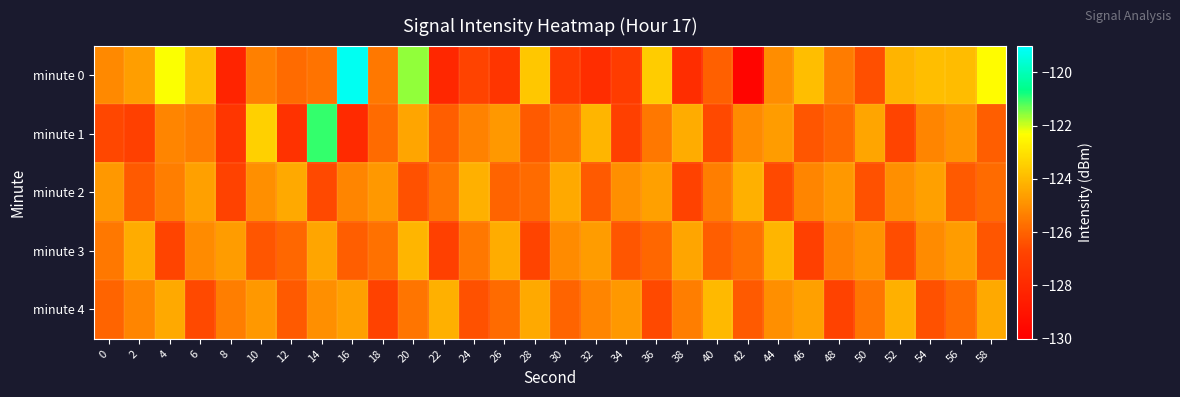

Reading left to right, list all the values displayed in this chart.

minute 0: 0=-125.1	2=-124.7	4=-122.3	6=-123.9	8=-128.3	10=-125.4	12=-125.8	14=-125.6	16=-119.2	18=-125.5	20=-121.6	22=-128.1	24=-126.7	26=-127.5	28=-123.7	30=-127.1	32=-127.8	34=-127.1	36=-123.5	38=-127.8	40=-126.1	42=-129.7	44=-125.0	46=-123.9	48=-125.4	50=-126.5	52=-124.1	54=-123.9	56=-123.9	58=-122.4
minute 1: 0=-126.6	2=-126.9	4=-125.2	6=-125.4	8=-127.4	10=-123.5	12=-127.6	14=-121.0	16=-127.9	18=-125.8	20=-124.5	22=-126.1	24=-125.3	26=-124.8	28=-126.2	30=-125.7	32=-124.1	34=-126.9	36=-125.5	38=-124.3	40=-126.6	42=-125.1	44=-124.7	46=-126.3	48=-125.9	50=-124.5	52=-126.7	54=-125.2	56=-124.9	58=-126.1
minute 2: 0=-124.8	2=-126.2	4=-125.4	6=-124.6	8=-126.8	10=-125.0	12=-124.4	14=-126.6	16=-125.2	18=-124.8	20=-126.4	22=-125.6	24=-124.2	26=-126.0	28=-125.8	30=-124.4	32=-126.2	34=-125.0	36=-124.6	38=-126.8	40=-125.4	42=-124.2	44=-126.6	46=-125.2	48=-124.8	50=-126.4	52=-125.0	54=-124.6	56=-126.2	58=-125.8
minute 3: 0=-125.5	2=-124.3	4=-126.7	6=-125.1	8=-124.7	10=-126.3	12=-125.9	14=-124.5	16=-126.1	18=-125.7	20=-124.1	22=-126.9	24=-125.5	26=-124.3	28=-126.7	30=-125.1	32=-124.7	34=-126.3	36=-125.9	38=-124.5	40=-126.1	42=-125.7	44=-124.1	46=-126.9	48=-125.3	50=-124.9	52=-126.5	54=-125.1	56=-124.7	58=-126.3
minute 4: 0=-126.0	2=-125.2	4=-124.4	6=-126.6	8=-125.4	10=-124.8	12=-126.2	14=-125.0	16=-124.6	18=-126.8	20=-125.6	22=-124.2	24=-126.4	26=-125.8	28=-124.4	30=-126.0	32=-125.2	34=-124.8	36=-126.6	38=-125.4	40=-124.0	42=-126.2	44=-125.0	46=-124.6	48=-126.8	50=-125.6	52=-124.2	54=-126.4	56=-125.8	58=-124.4